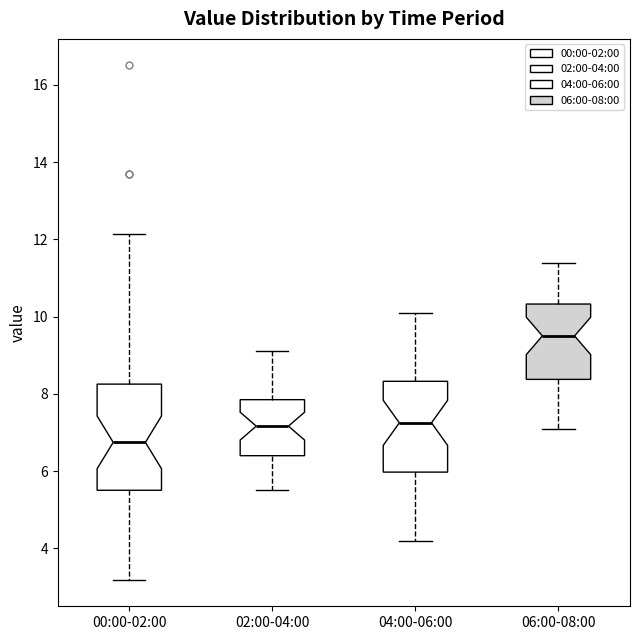

Reading left to right, transcribe this box plot: for each box, give where its median line is, the range the box spans, and where its two whiskers end, as read against the y-axis. The values are not printed on the chart, so give them approximately, as read against the axis.

00:00-02:00: median 6.8, box 5.6 to 8.2, whiskers 3.2 to 12.2
02:00-04:00: median 7.2, box 6.4 to 7.8, whiskers 5.6 to 9.2
04:00-06:00: median 7.2, box 6.0 to 8.4, whiskers 4.2 to 10.2
06:00-08:00: median 9.6, box 8.4 to 10.4, whiskers 7.2 to 11.4